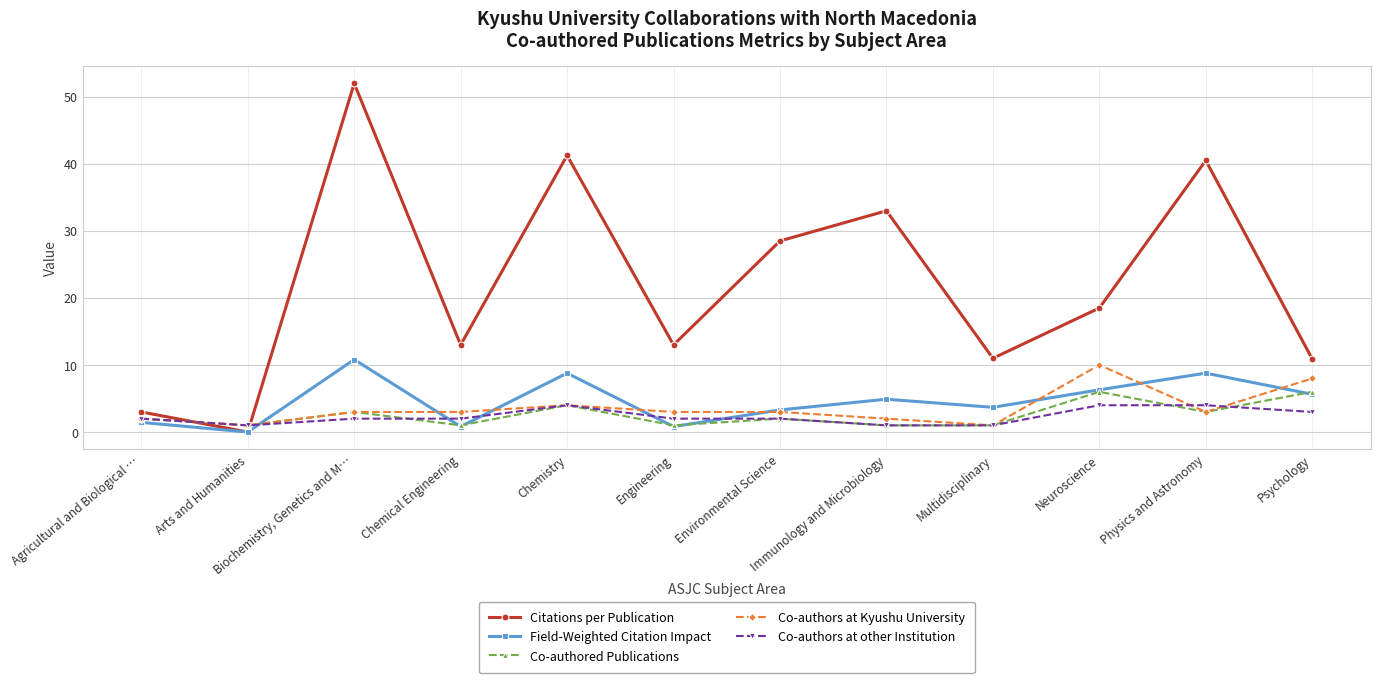

How many interior local valleys does the Field-Weighted Citation Impact series have?

4